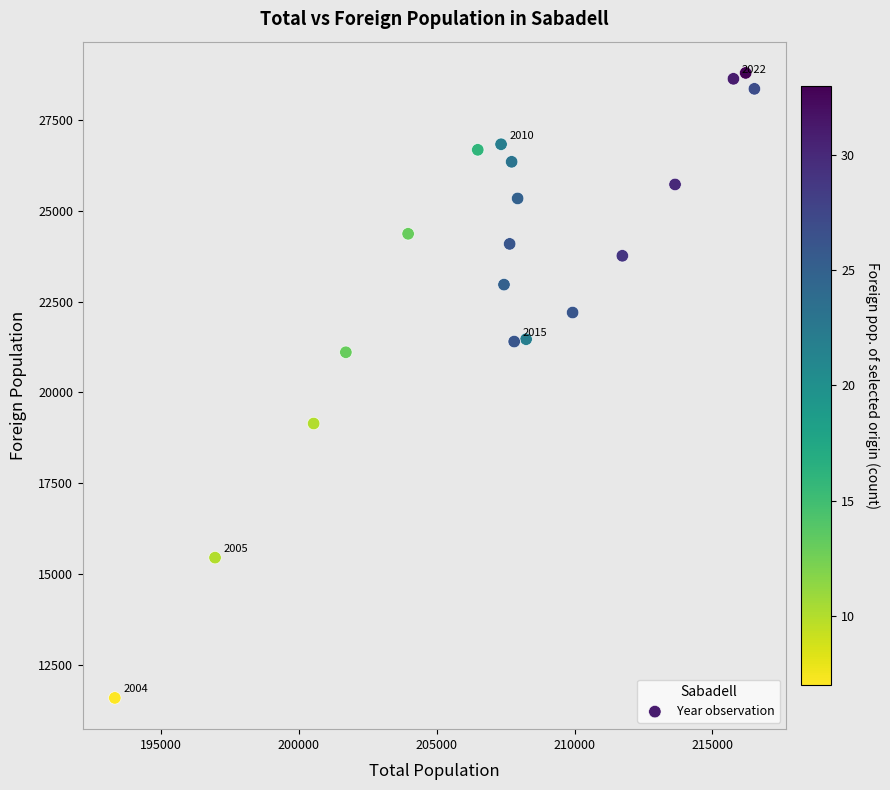

What is the range of X values (max minus min)?

23182